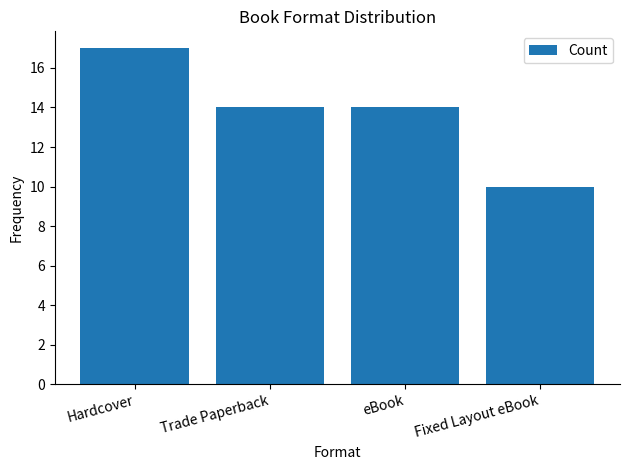

What is the difference between the maximum and minimum values?

7